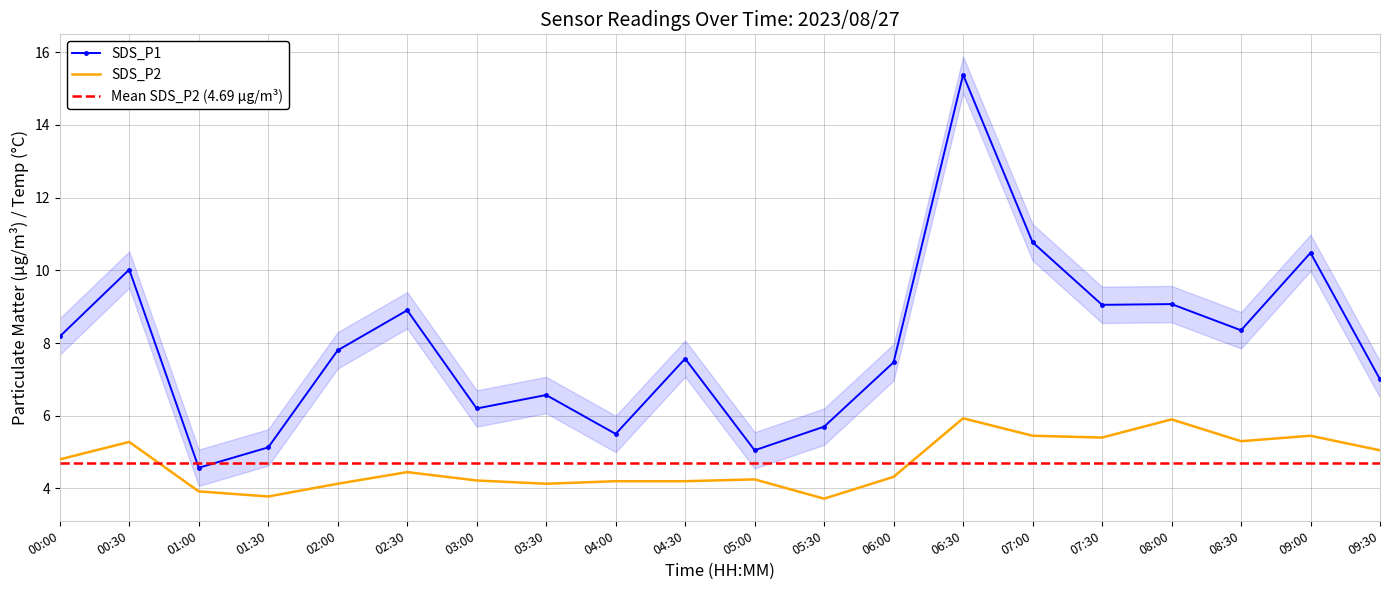

What is the spread (max minus min) of values at 02:00?

3.7